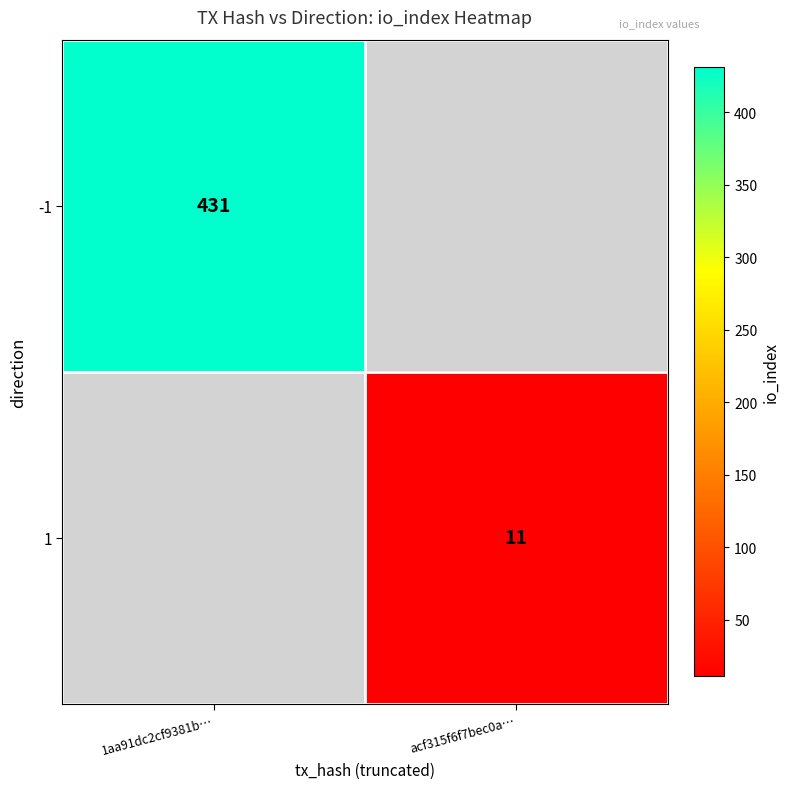

The value of -1 at 1aa91dc2cf9381b… is 431. True or false?

True